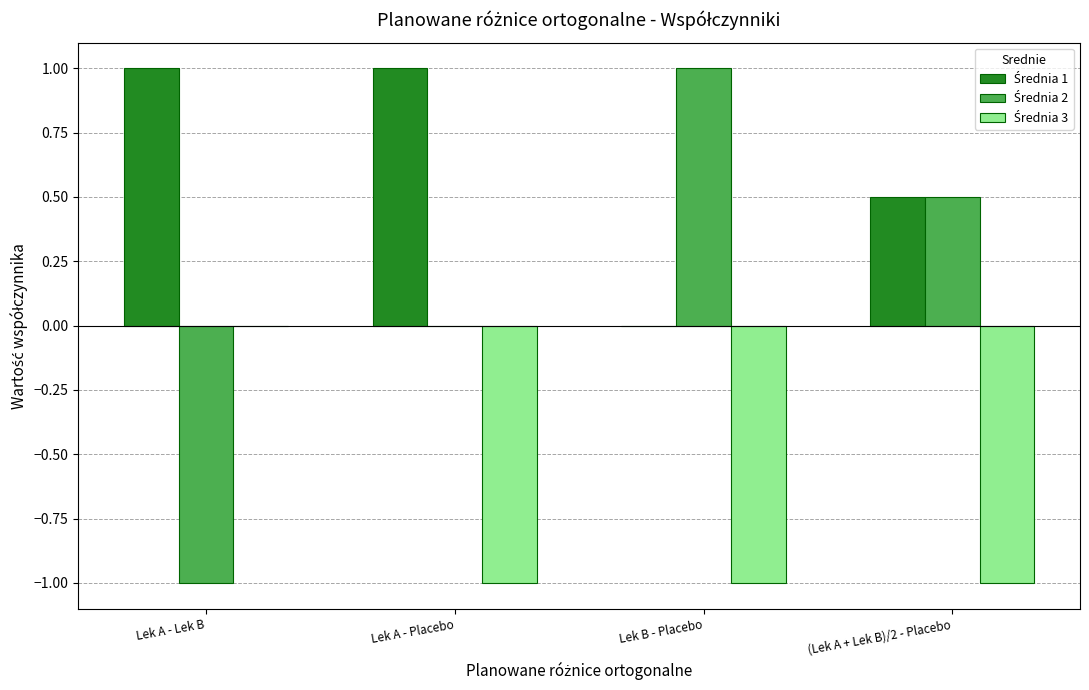

What is the maximum value shown in the chart?

1.0